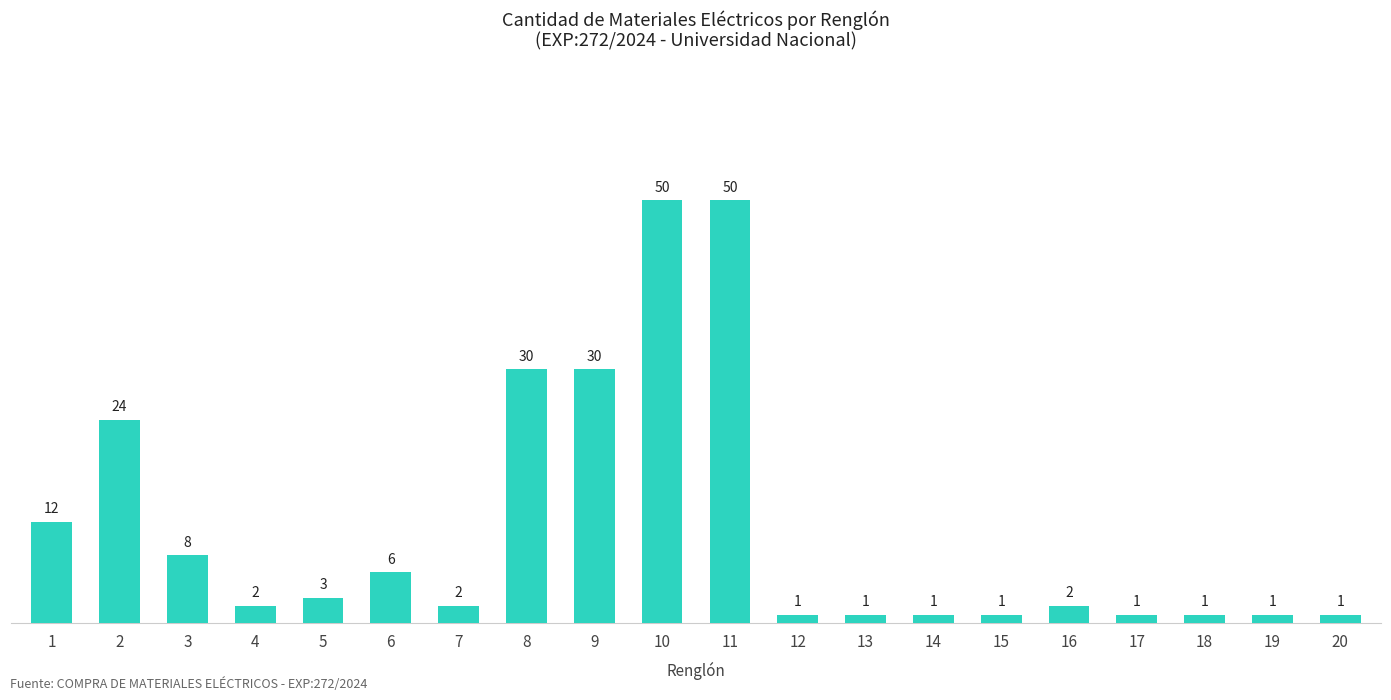

What is the maximum value shown in the chart?

50